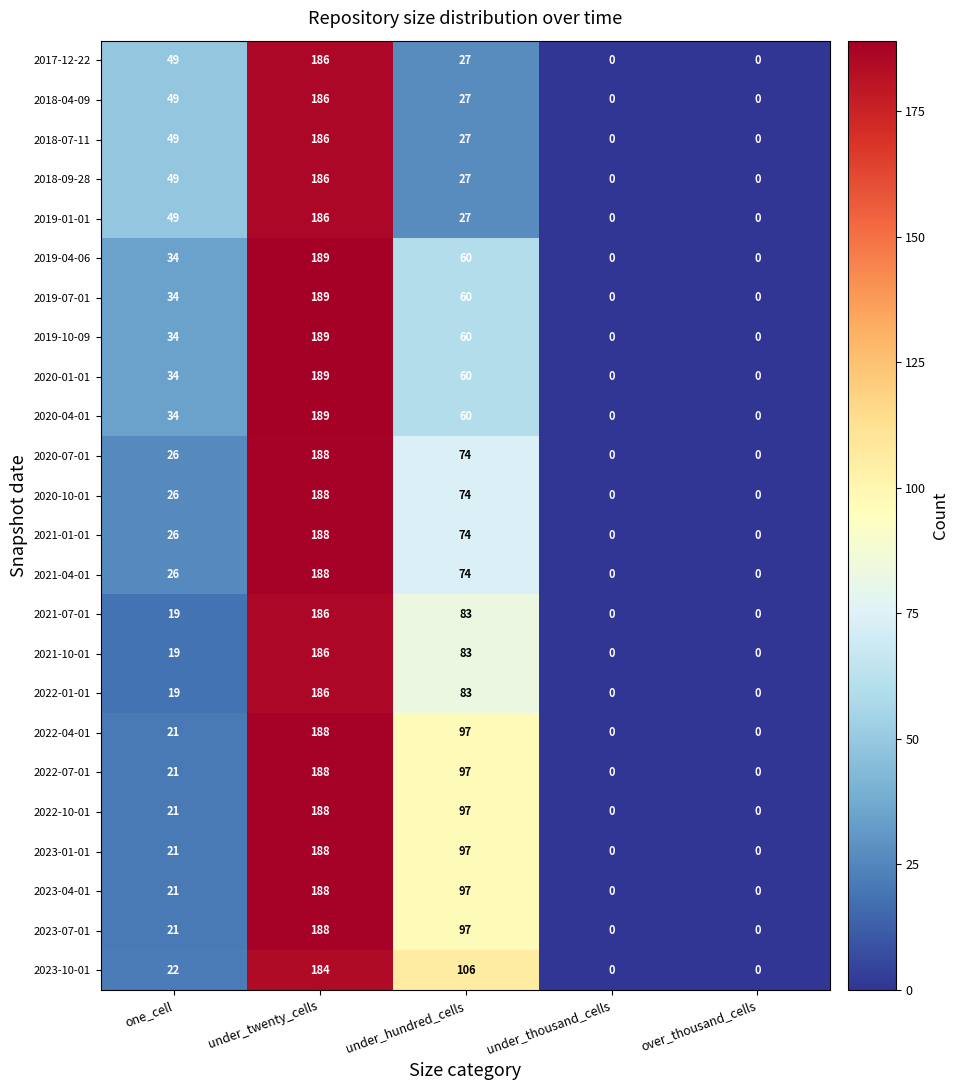

What is the difference between the 2021-07-01 values at under_twenty_cells and under_thousand_cells?

186